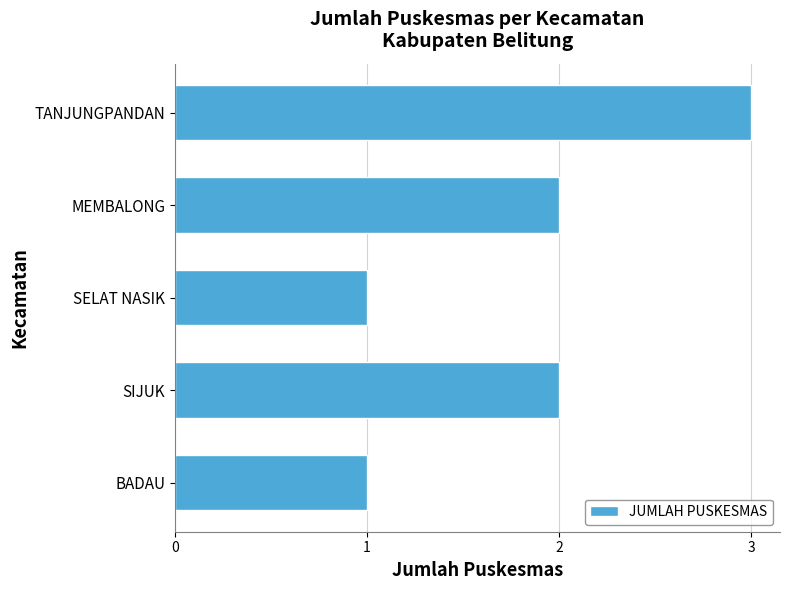

How many values are between 1 and 2?

4